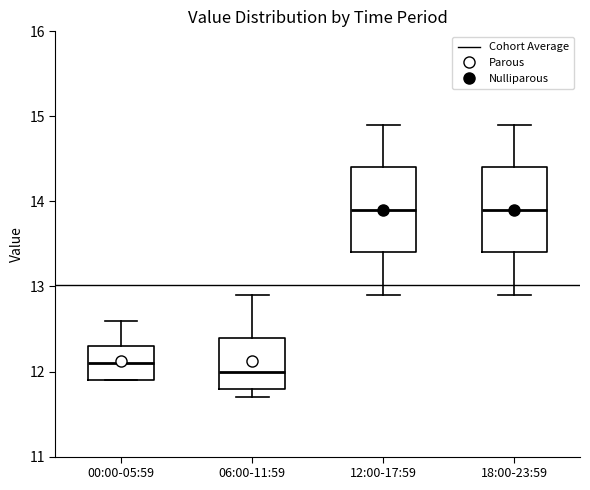

Reading left to right, read every box against the y-axis: the position of its median line, the range the box covers, and the ends of its whiskers. The values are not printed on the chart, so give them approximately, as read against the axis.

00:00-05:59: median 12.1, box 11.9 to 12.3, whiskers 11.9 to 12.6
06:00-11:59: median 12.0, box 11.8 to 12.4, whiskers 11.7 to 12.9
12:00-17:59: median 13.9, box 13.4 to 14.4, whiskers 12.9 to 14.9
18:00-23:59: median 13.9, box 13.4 to 14.4, whiskers 12.9 to 14.9